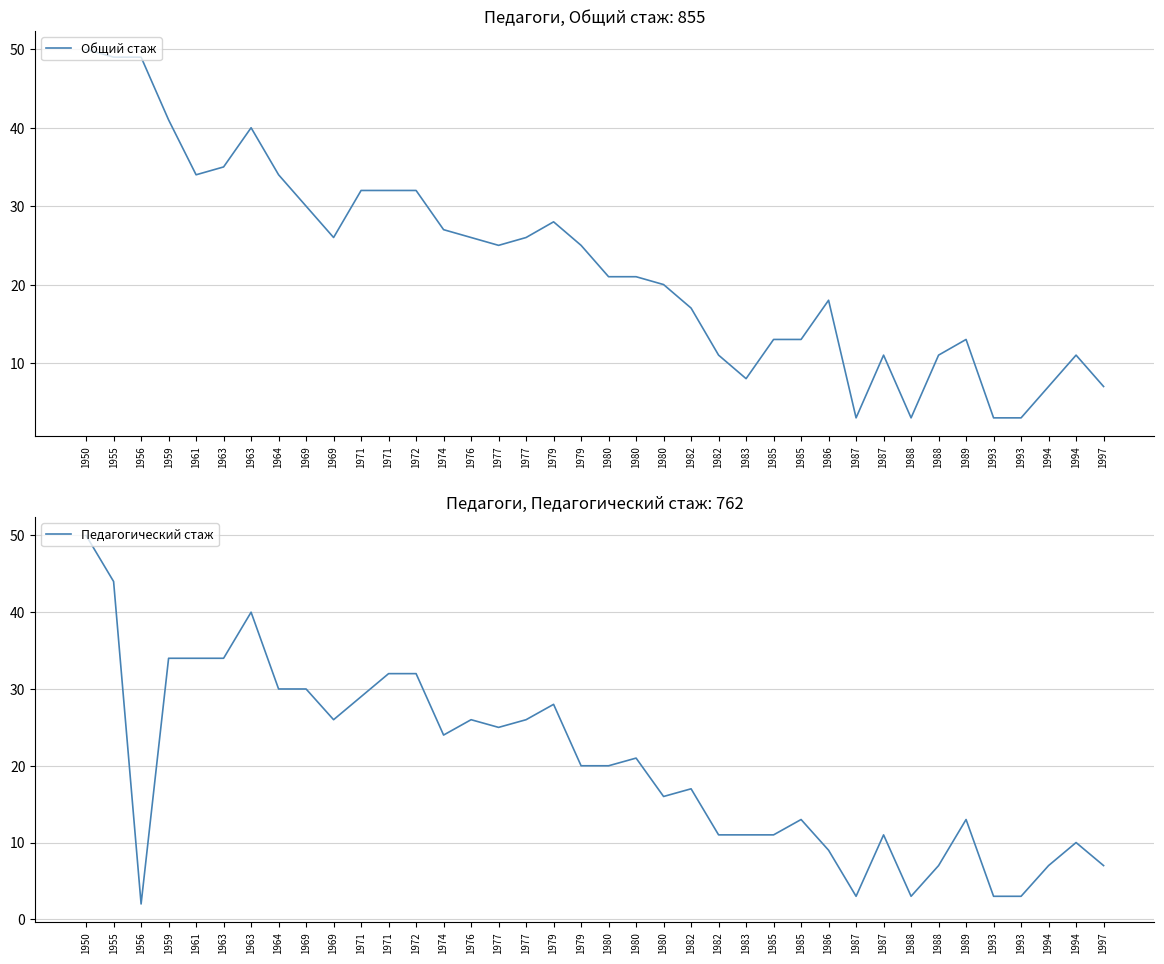

How many lines are shown in the chart?

2